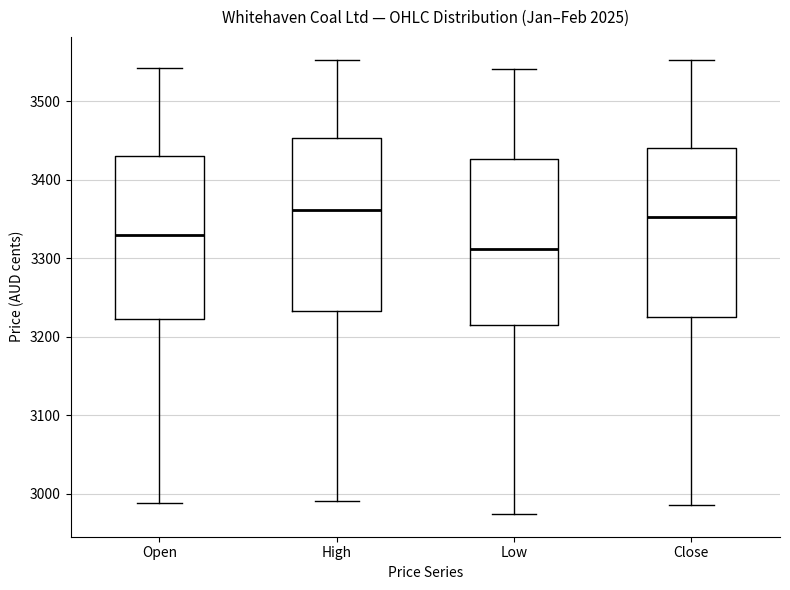

Which box's median line is the lowest?

Low